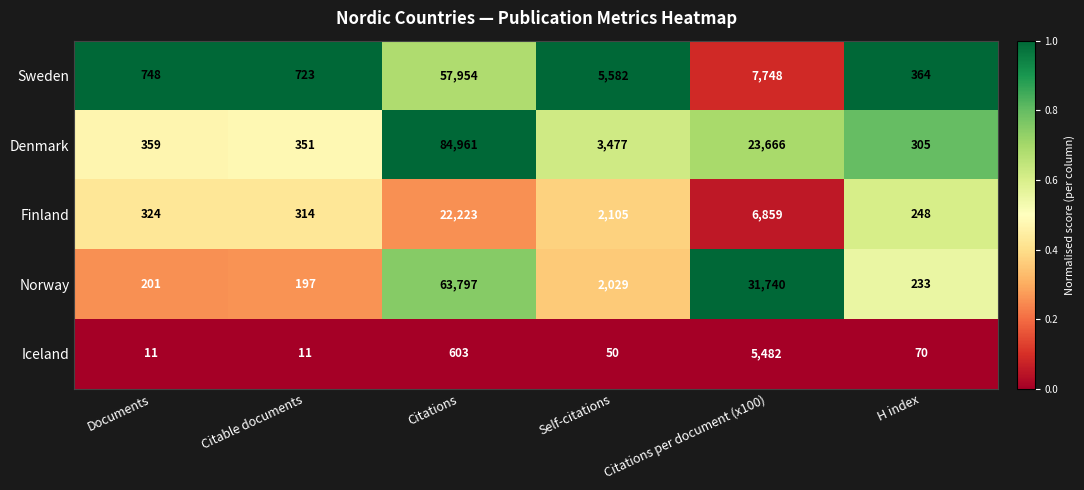

What is the minimum value shown in the chart?

11